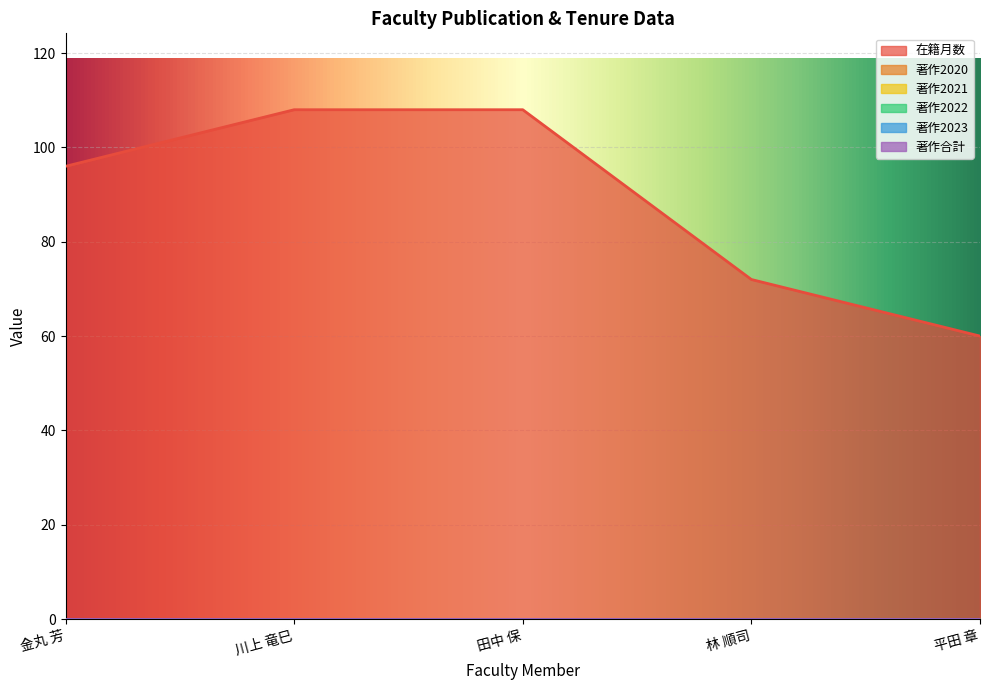

Between 金丸 芳 and 川上 竜巳, which is larger?

川上 竜巳